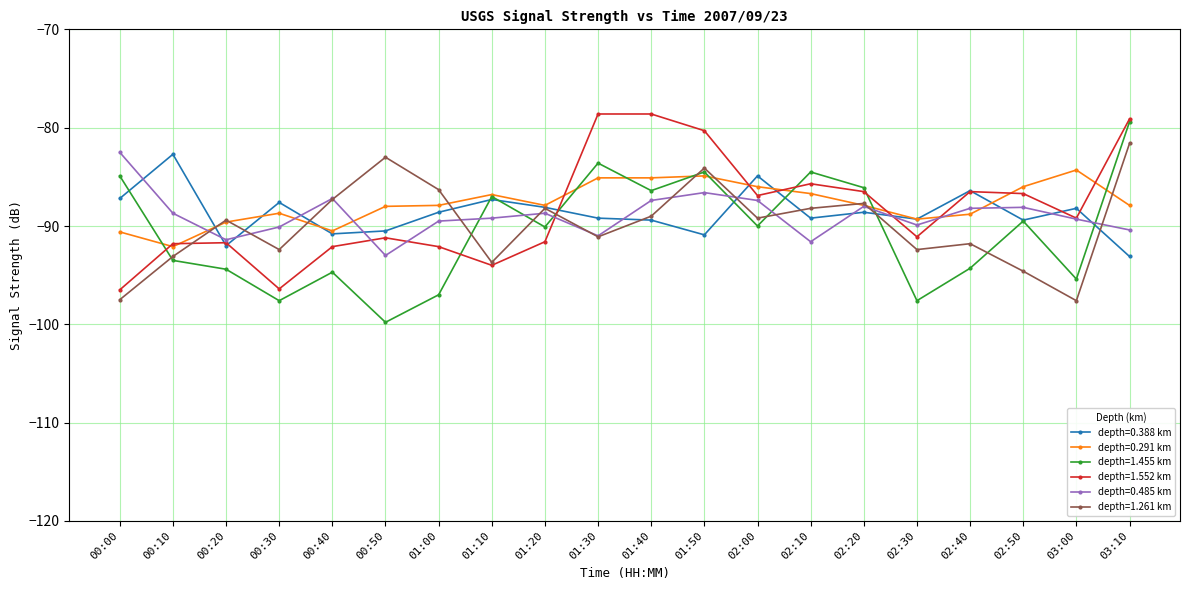

What is the minimum value shown in the chart?

-99.8